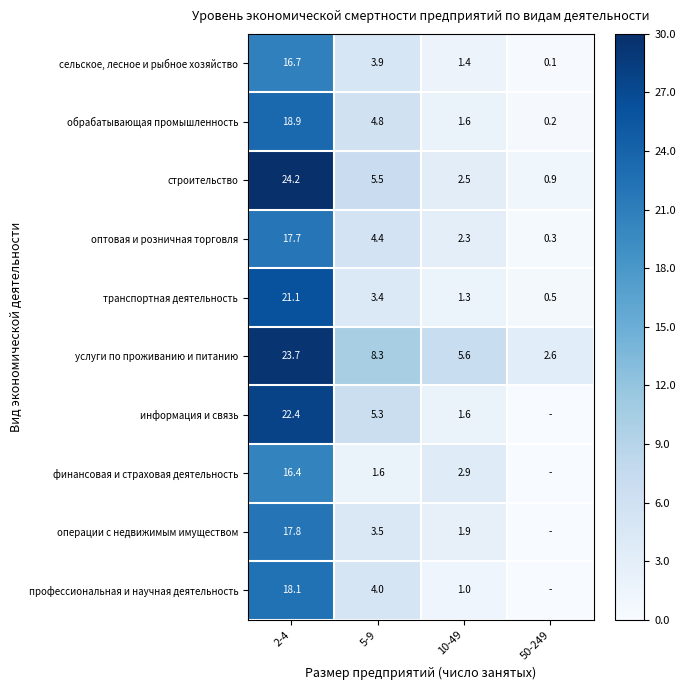

Where is транспортная деятельность nearest to the value 10?

5-9